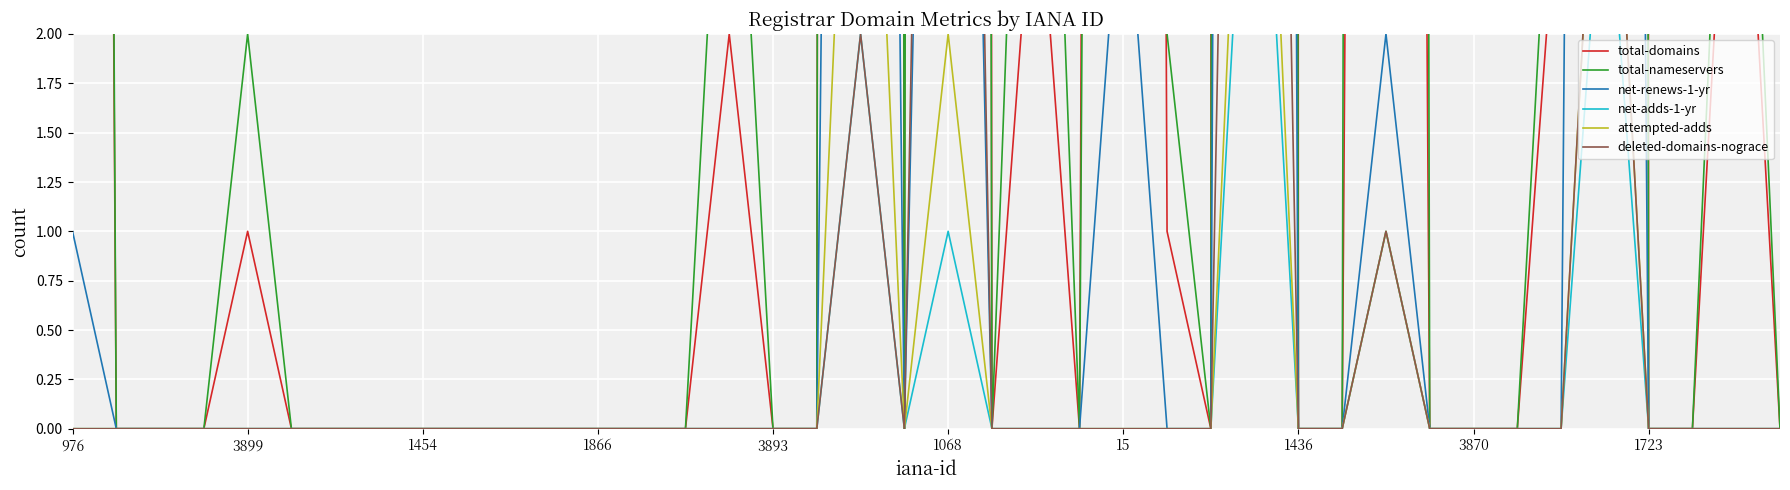

True or false: net-renews-1-yr and attempted-adds cross at least once.

False